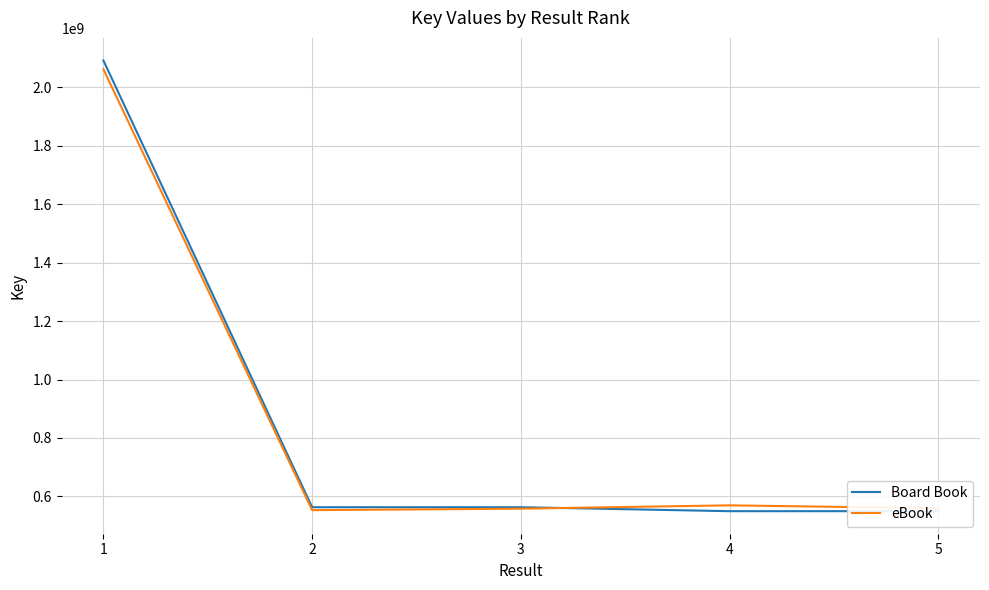

Reading left to right, extract all data points from this chart.

Board Book: 1=2092133546	2=562894923	3=562891587	4=549343760	5=549339008
eBook: 1=2062133546	2=552894923	3=557891587	4=569343760	5=559339008